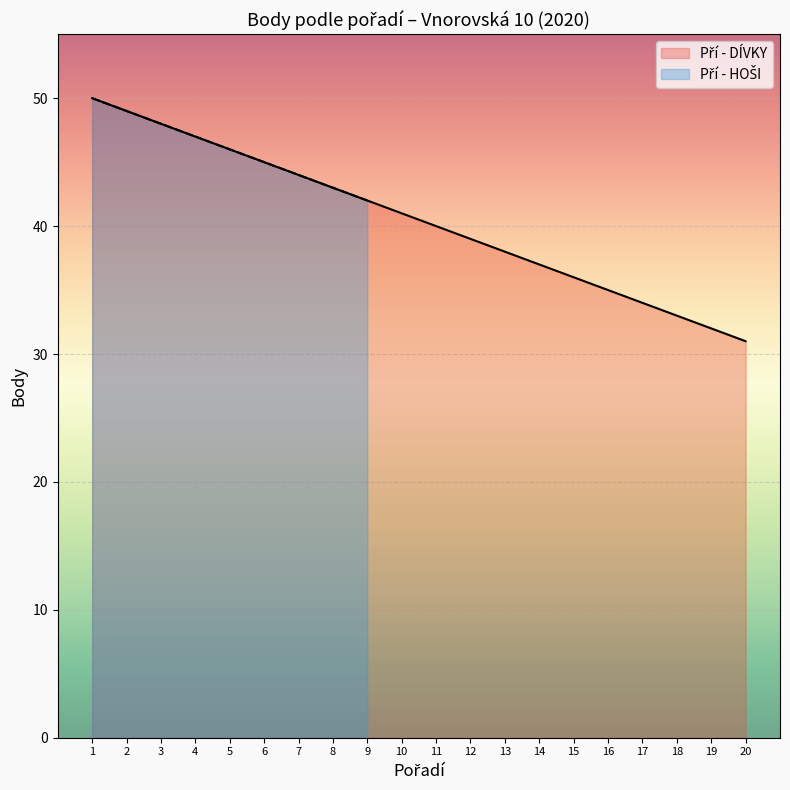

The chart shows a value of 14 at 7. True or false?

False